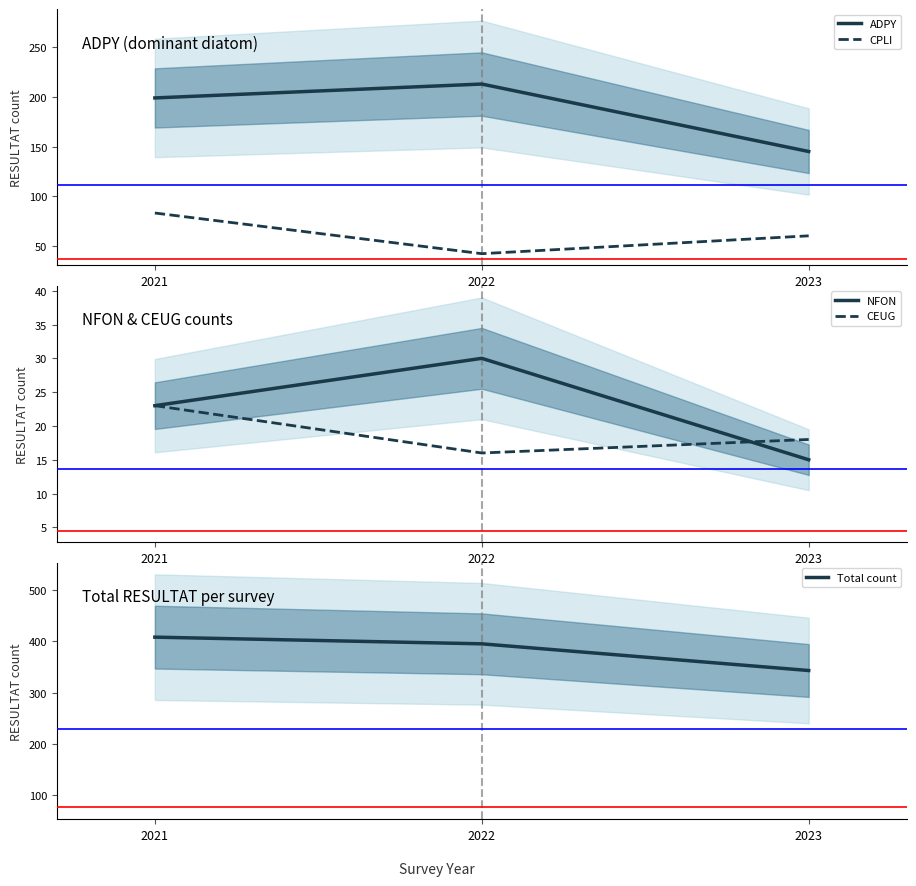

Between 2021 and 2022, which series saw the biggest shift?

CPLI